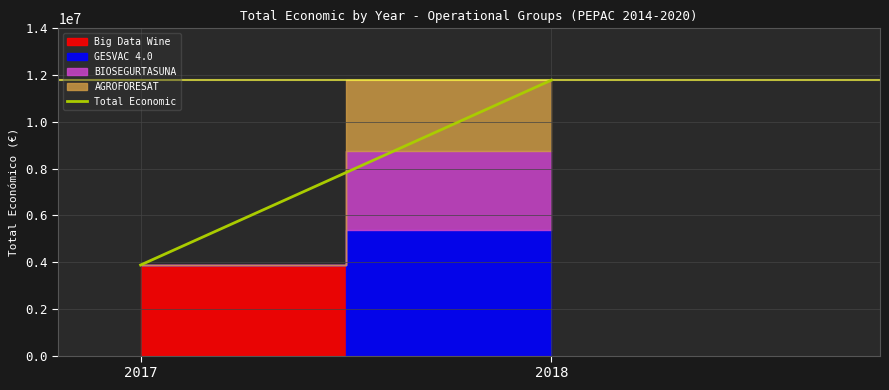

What is the difference between the maximum and minimum values?

7909305